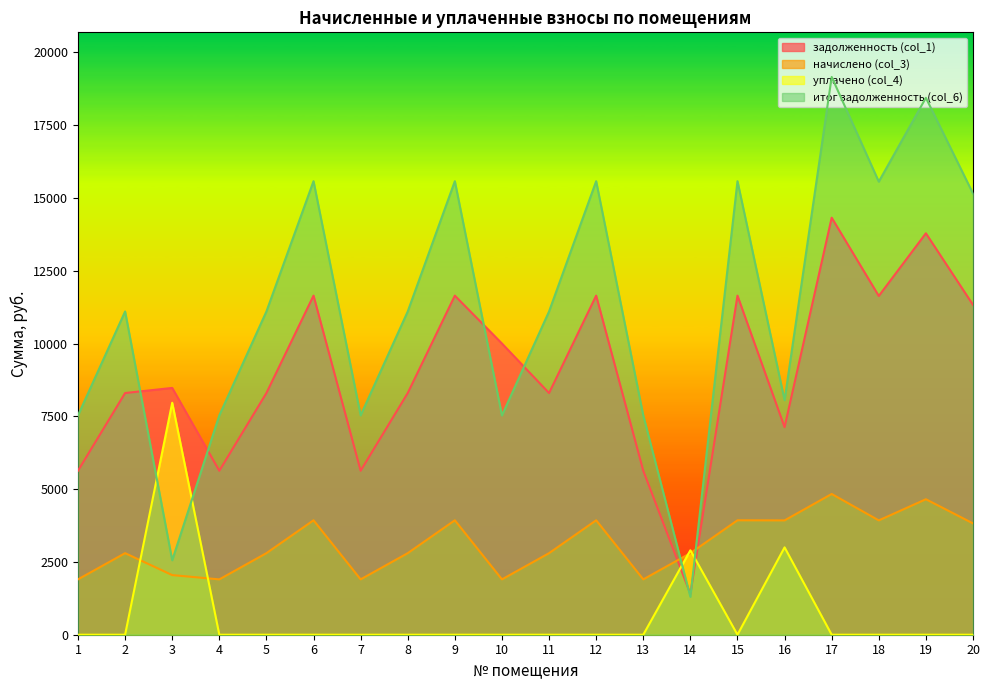

At which label does уплачено (col_4) reach its peak?

3